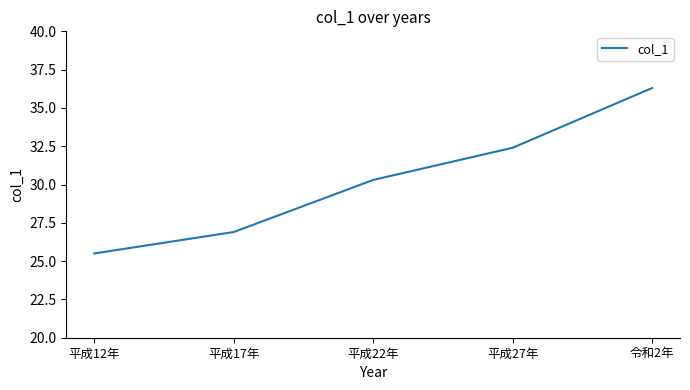

List the labels in order of value, smallest first.

平成12年, 平成17年, 平成22年, 平成27年, 令和2年